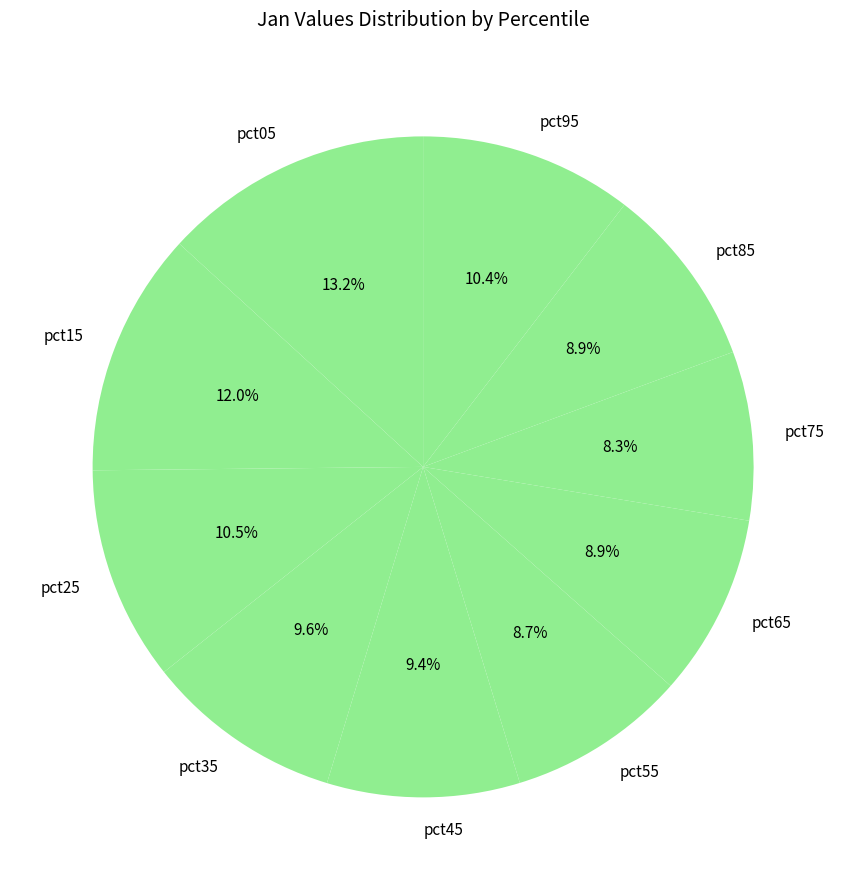

To the nearest percent, what is the average slice percentage?

10%